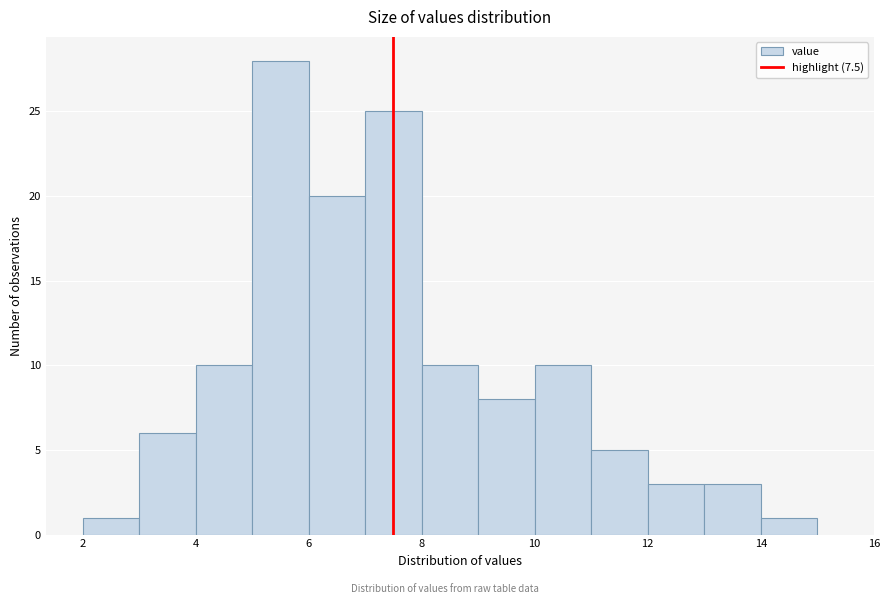

What is the height of the bar covering 8 to 9 on the x-axis? The values are not printed on the chart, so give them approximately, as read against the axis.

10